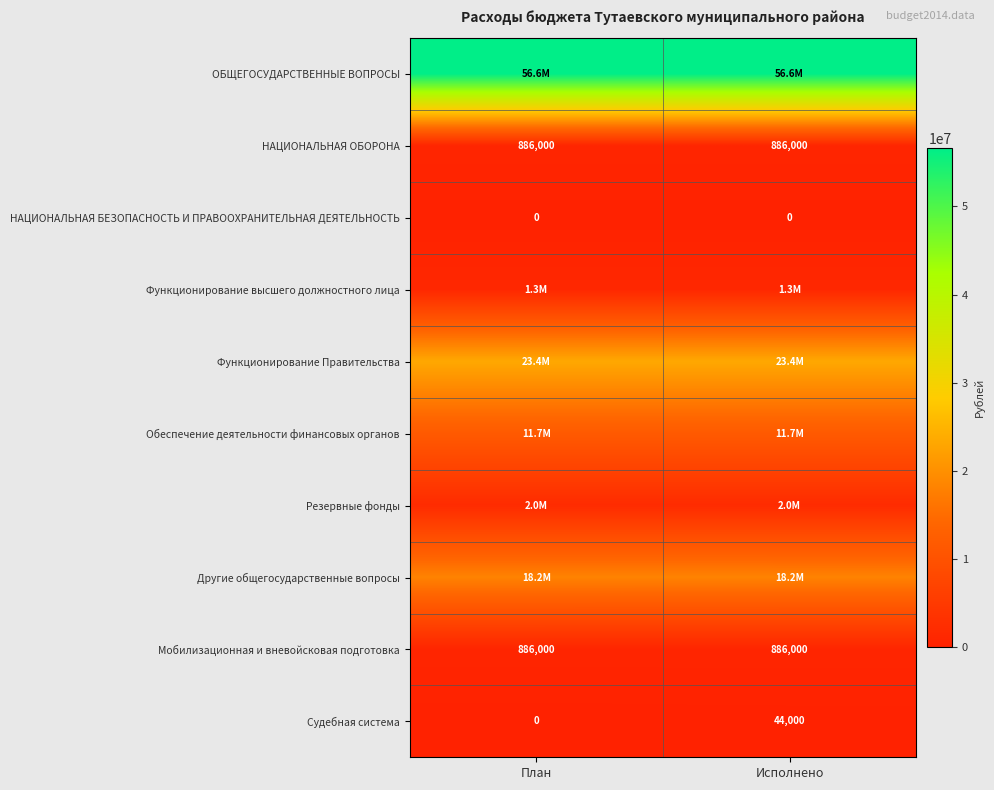

The НАЦИОНАЛЬНАЯ БЕЗОПАСНОСТЬ И ПРАВООХРАНИТЕЛЬНАЯ ДЕЯТЕЛЬНОСТЬ series shows 0 at Исполнено. True or false?

True